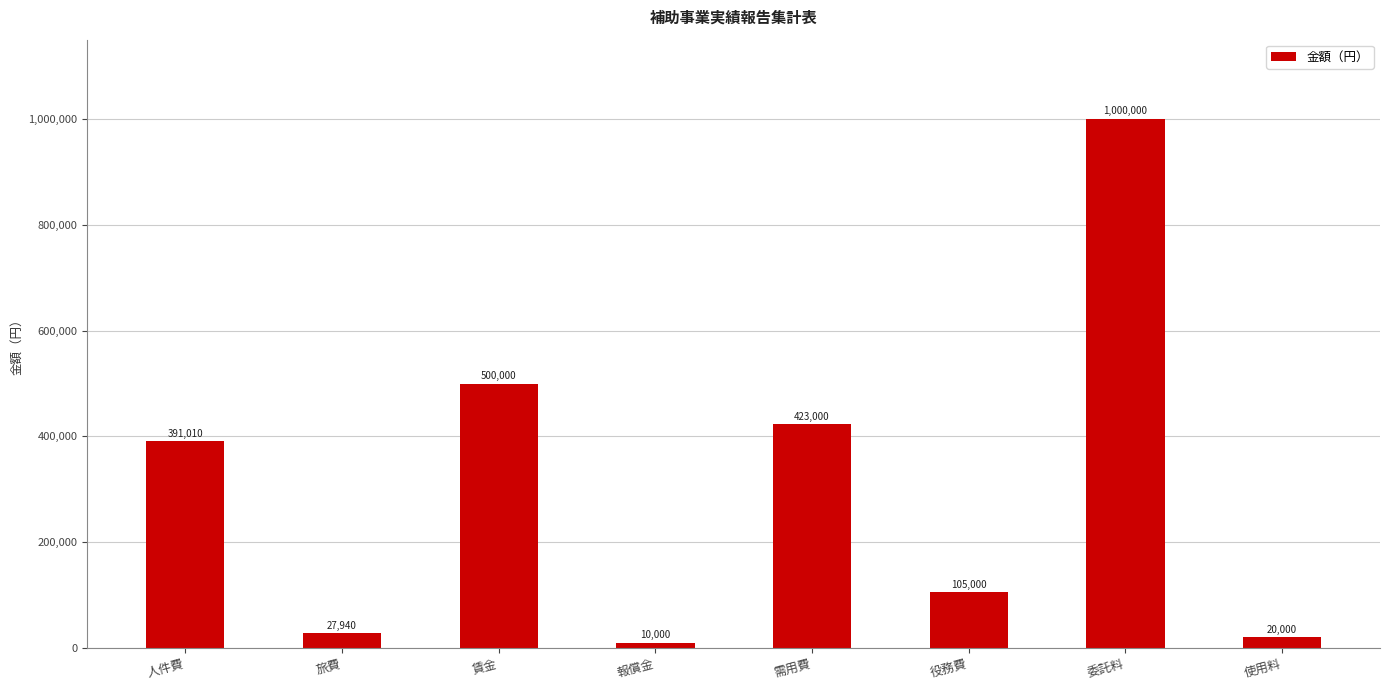

At which label is the value closest to 505000?

賃金